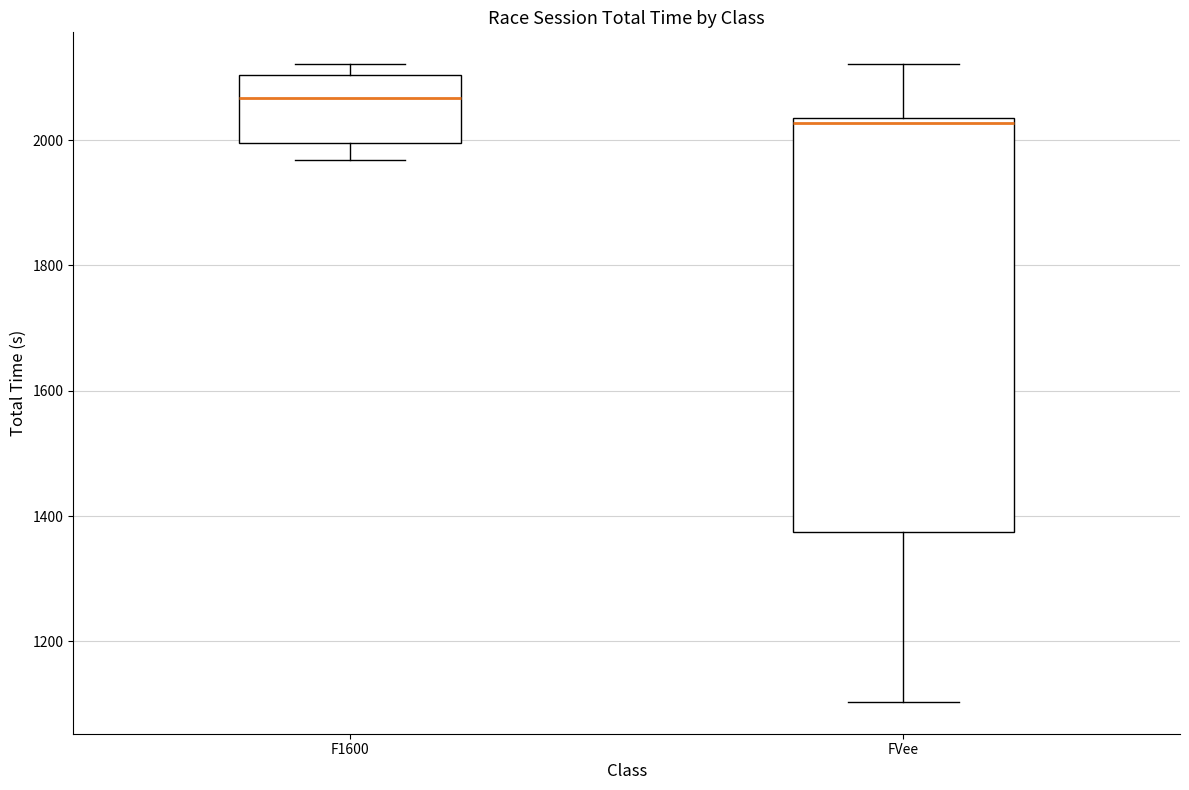

Comparing the boxes themselves (not the whiskers), which one is the tallest?

FVee